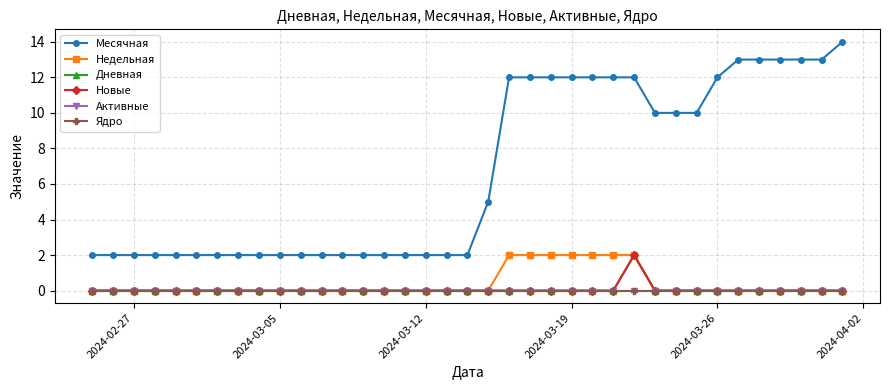

Is this an area chart (filled region under the line)?

No